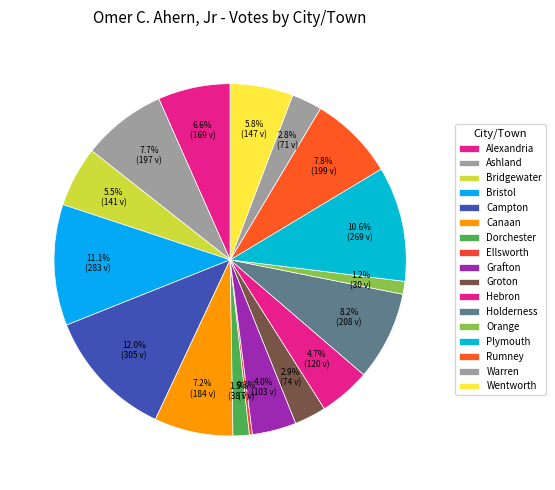

The Groton slice represents 3% of the pie. True or false?

True